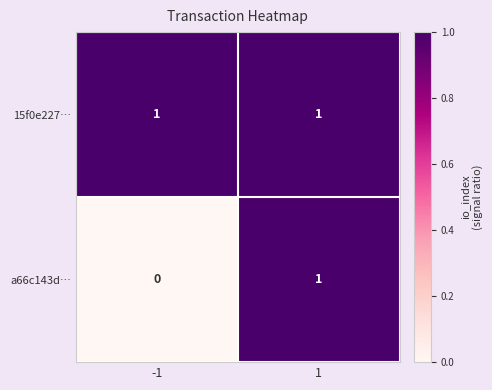

What is the spread (max minus min) of values at -1?

1